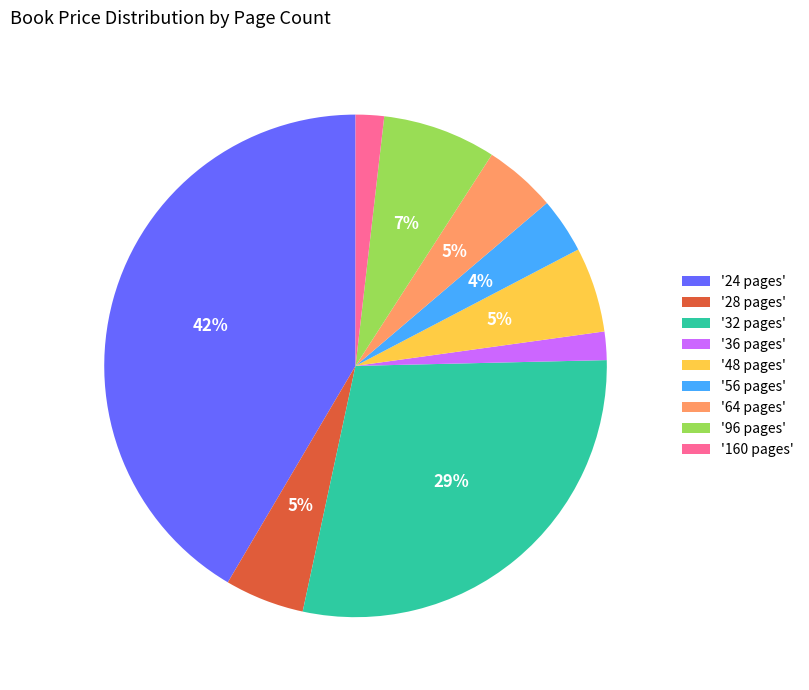

Count the number of slices in the pie.

9